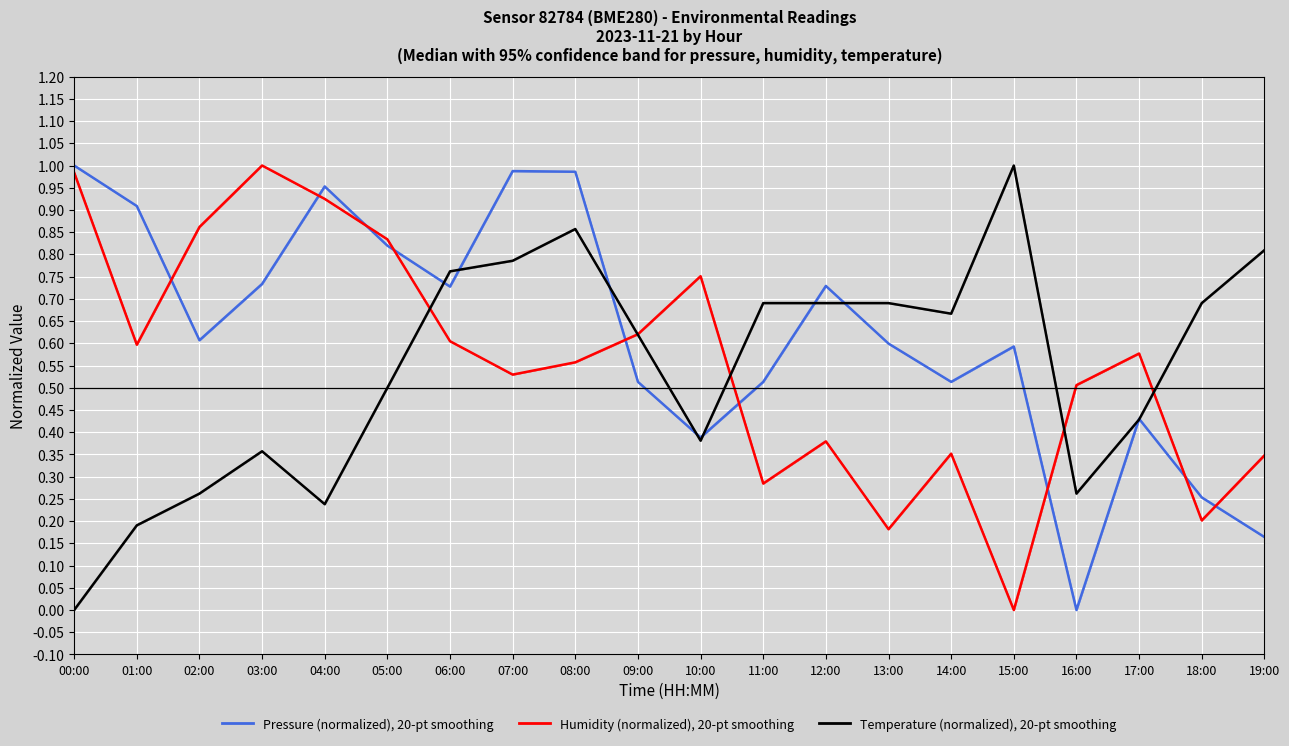

Is it true that Humidity (normalized), 20-pt smoothing equals 1.0 at 00:00?

True